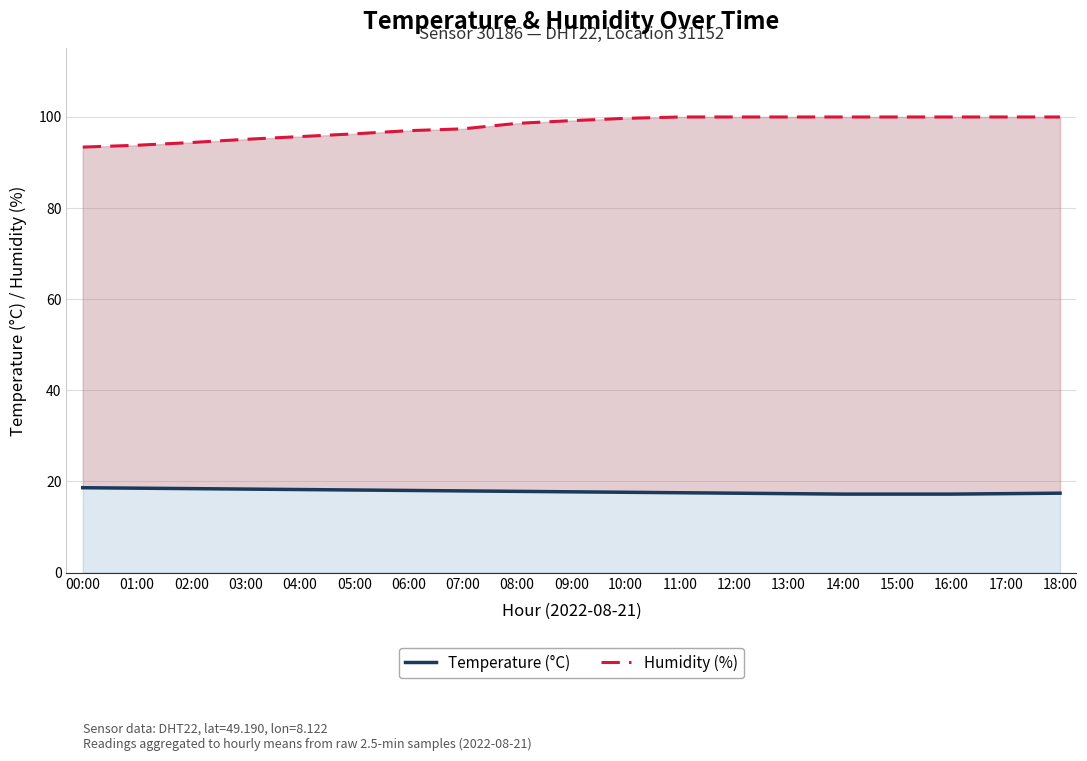

What is the lowest value of the Humidity (%) series?

93.3